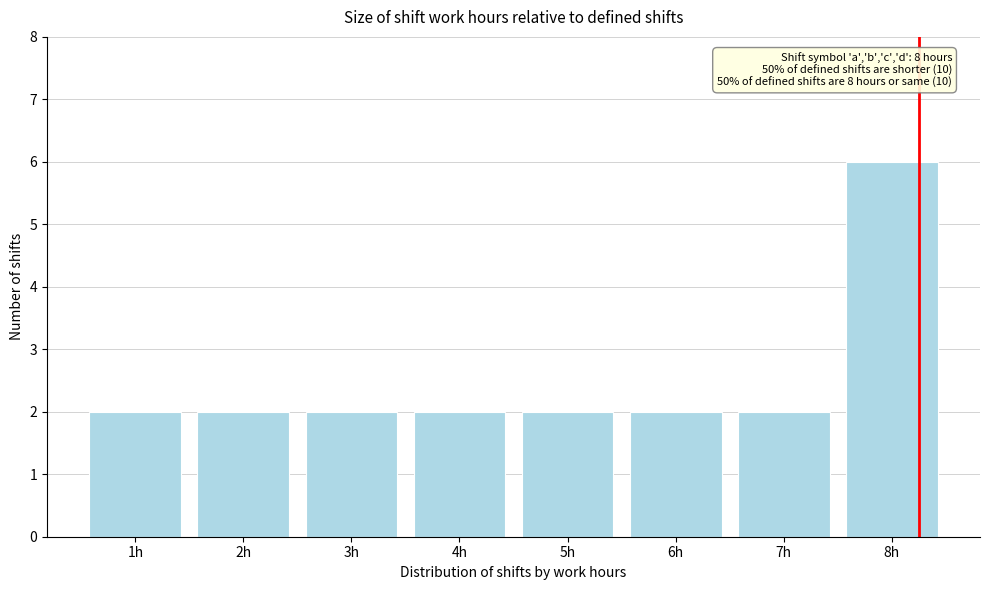

Over which range of the x-axis is the bar tallest?

7.5 to 8.5